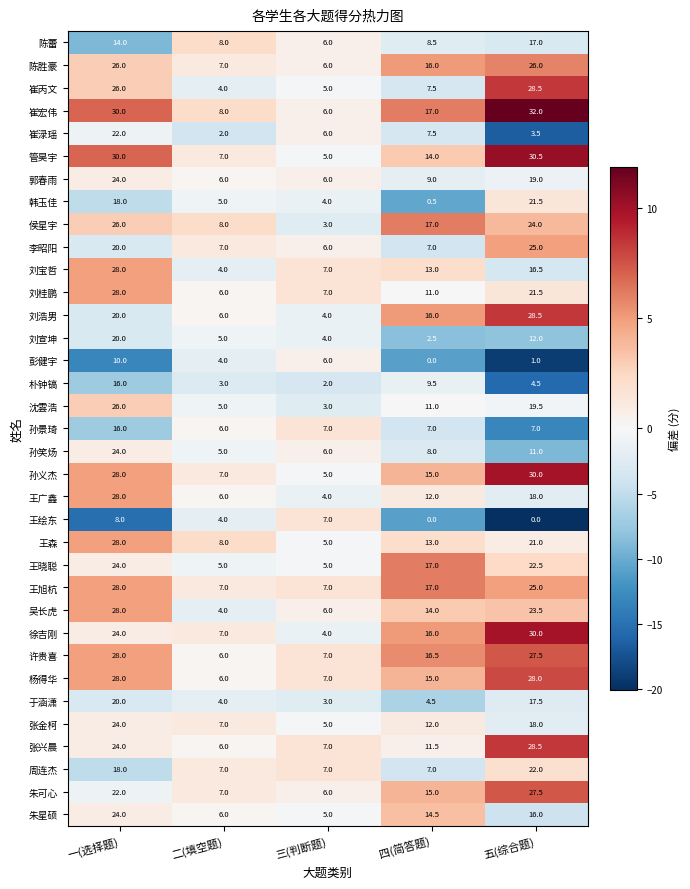

What is the difference between the highest and lowest values at 一(选择题)?

22.0